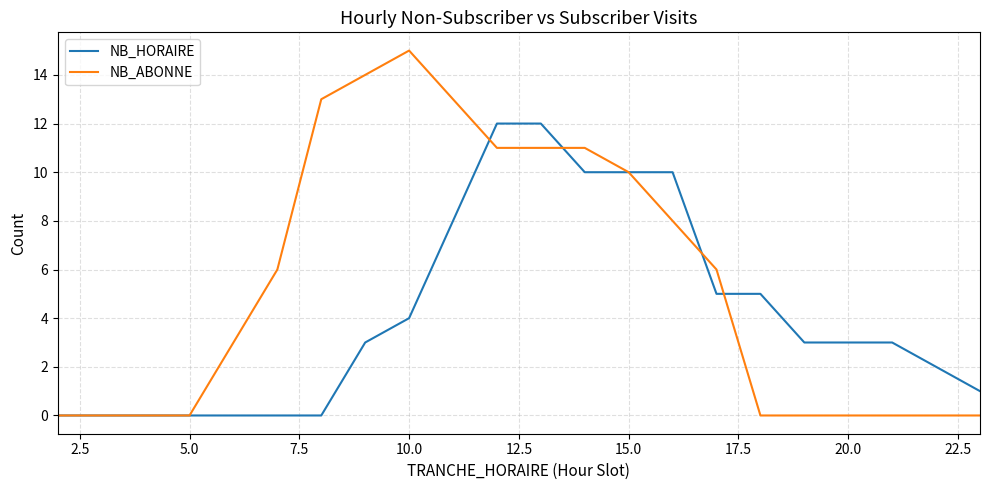

Rank the series by their average value, from highest to lowest.

NB_ABONNE, NB_HORAIRE